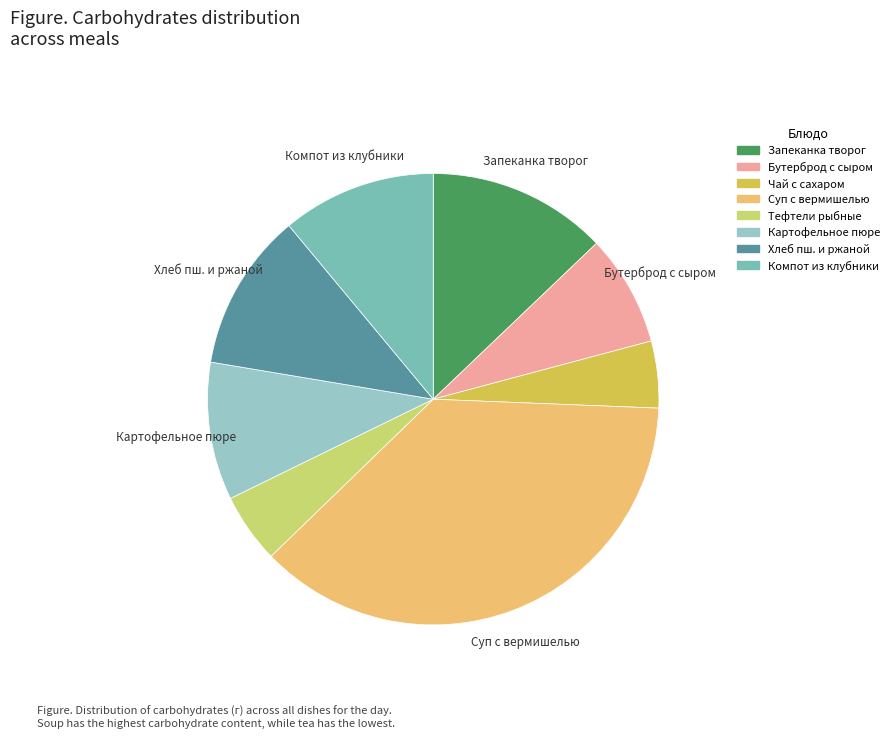

To the nearest percent, what is the difference between the largest and smallest slice percentages?

32%